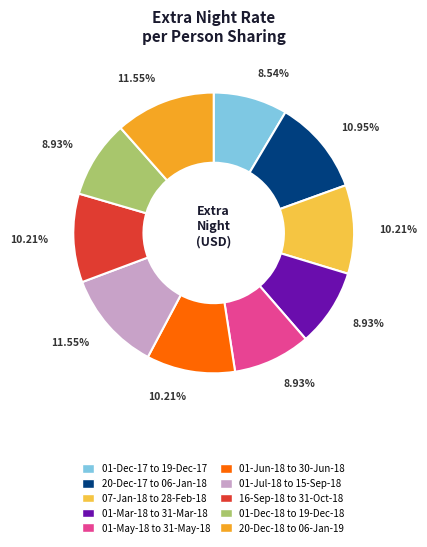

Is it true that 20-Dec-17 to 06-Jan-18 is 1% of the pie?

False